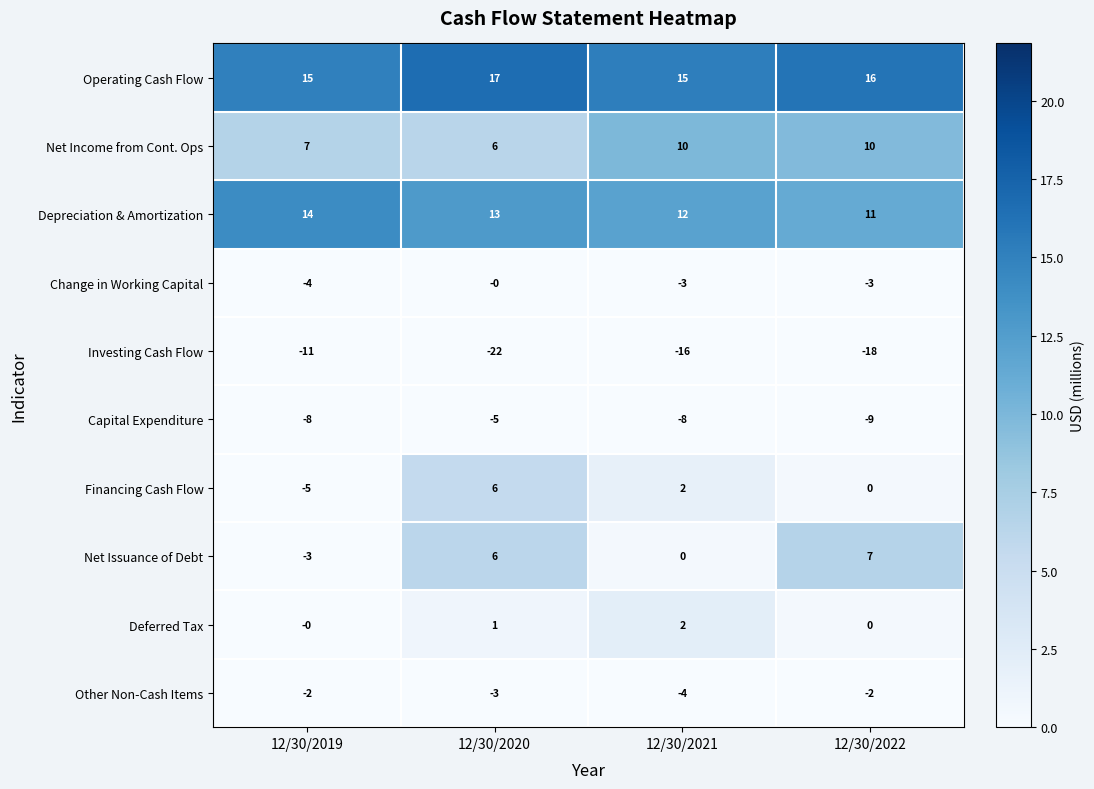

What is the difference between the maximum and second lowest values in the Net Income from Cont. Ops series?

3